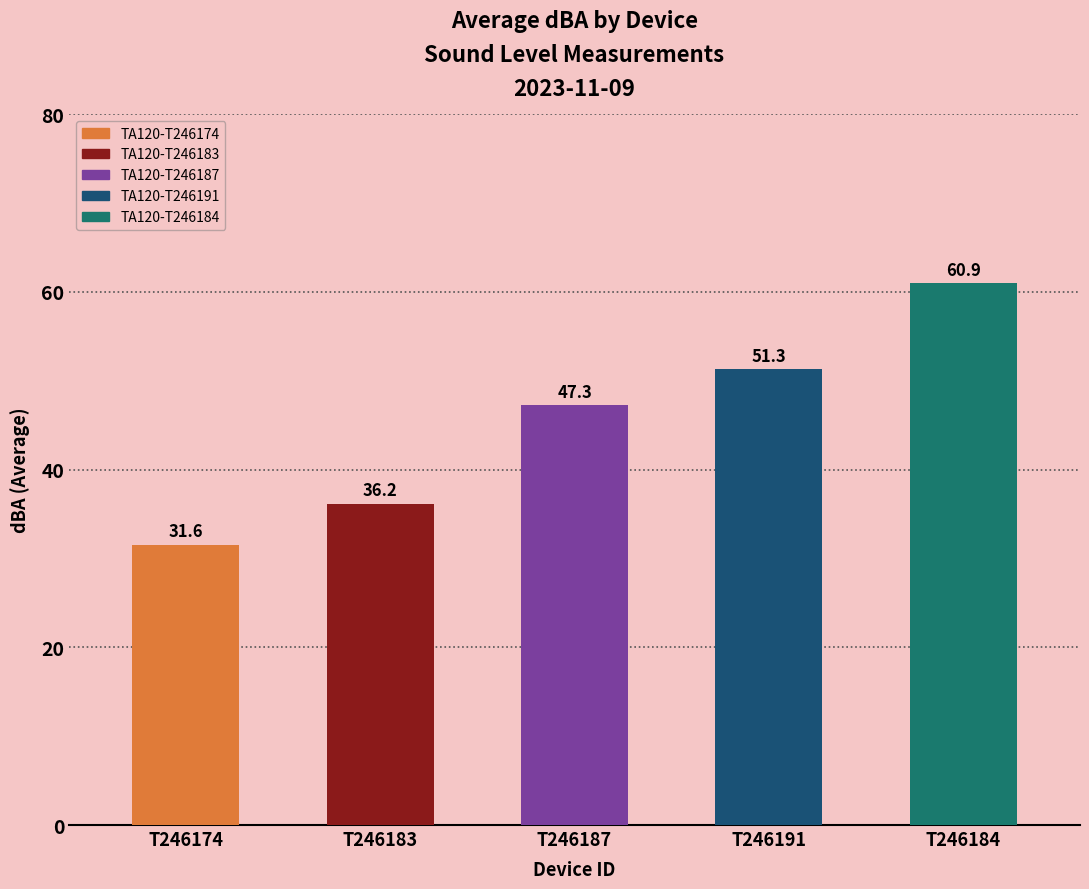

The value of TA120-T246191 at TA120-T246174 is 87.3. True or false?

False